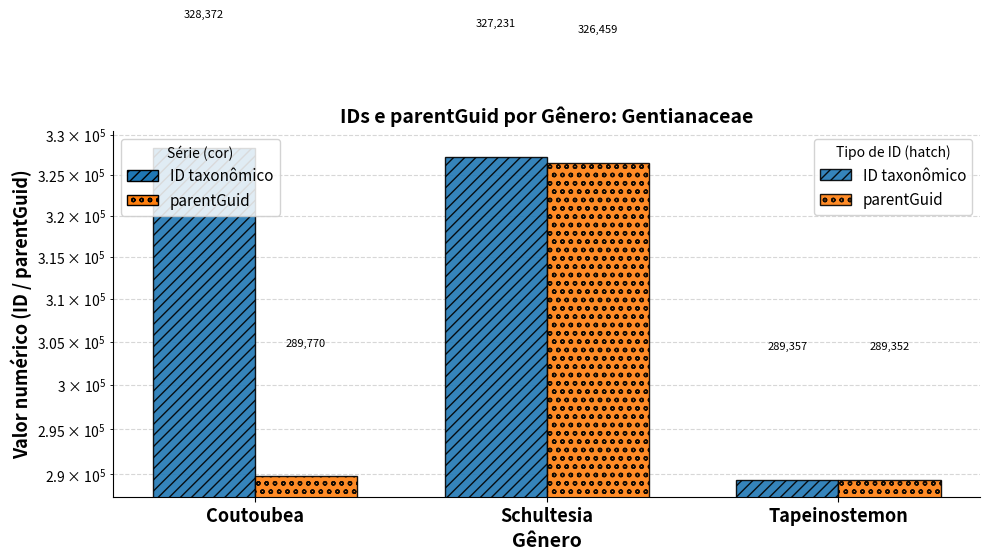

How many values in the ID taxonômico series exceed 327231?

1